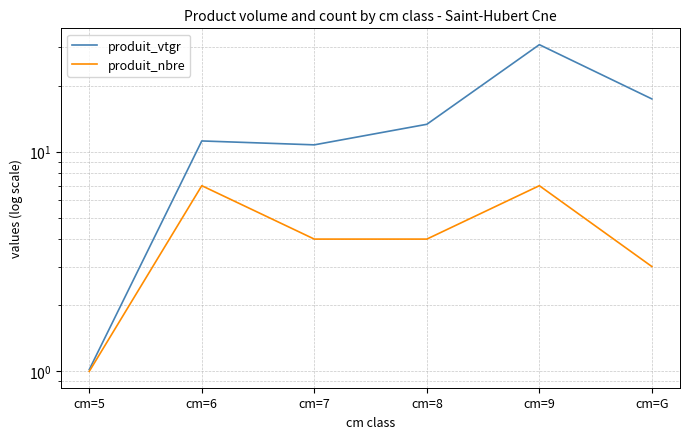

List the series in order of their peak value, lowest first.

produit_nbre, produit_vtgr